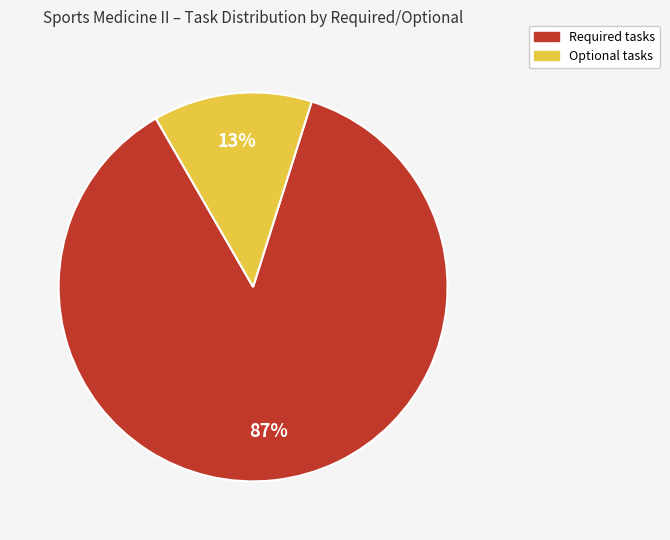

To the nearest percent, what is the combined percentage of Optional and Required?

100%